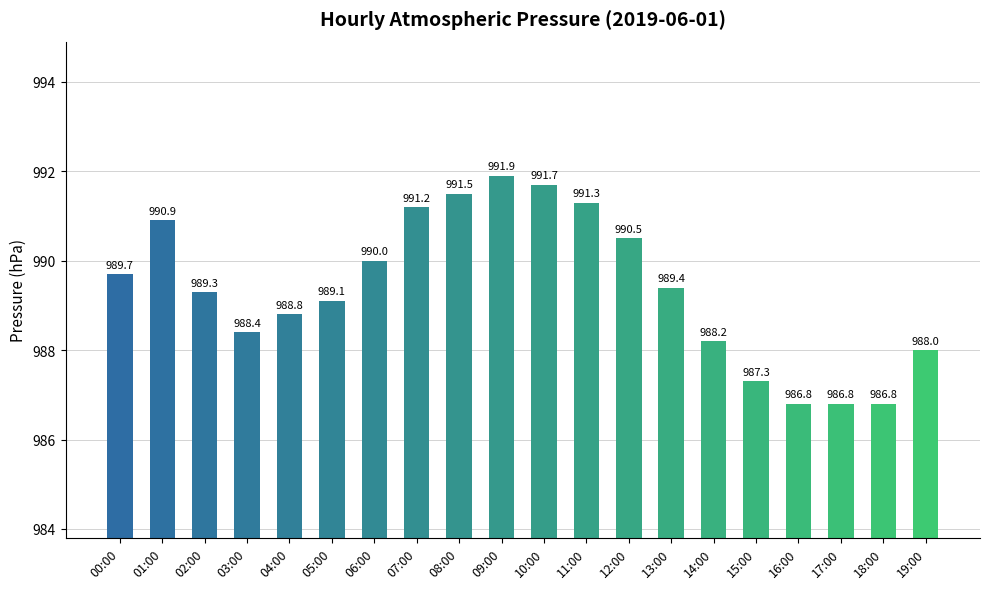

Which category has the highest value across all series?

09:00